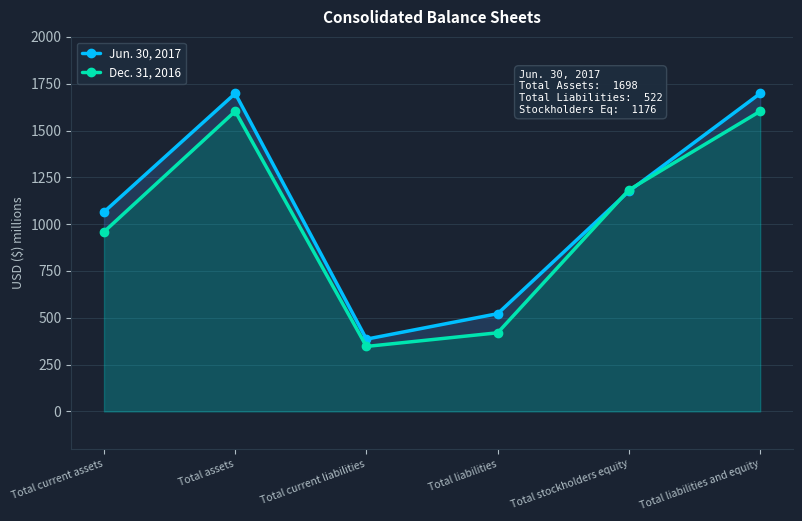

What is the value of the Dec. 31, 2016 point at the 1st from the left?

959